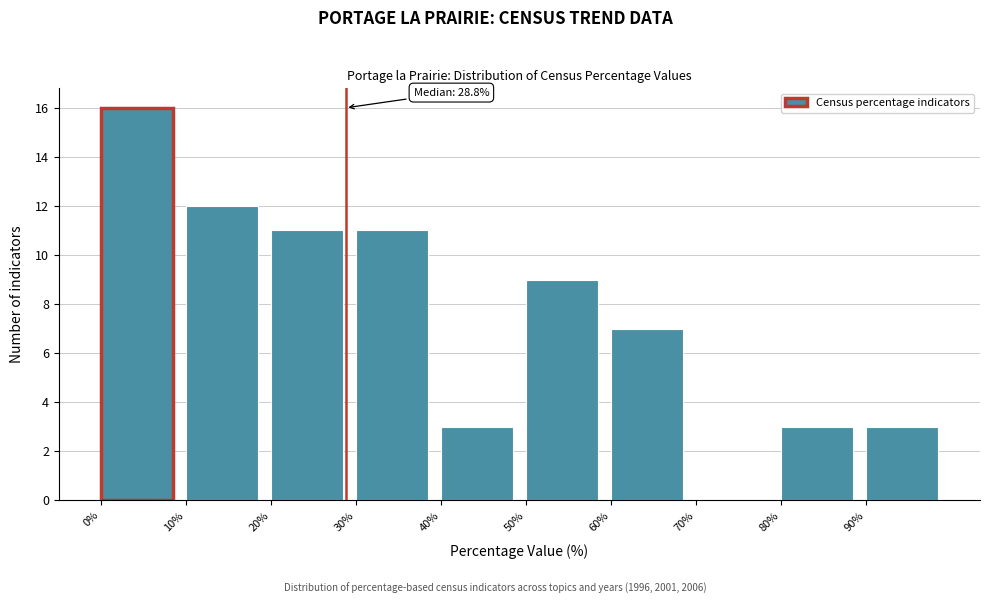

Over which range of the x-axis is the bar tallest?

0 to 10